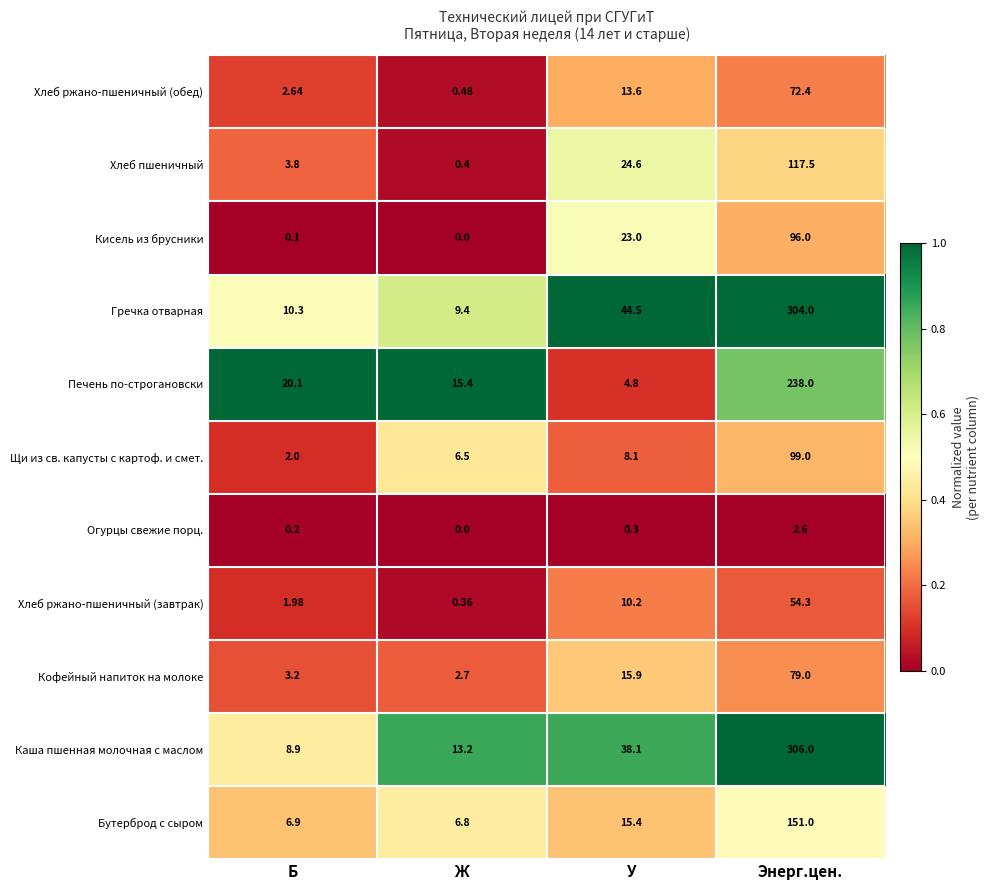

Which series changed the most between Ж and Энерг.цен.?

Гречка отварная